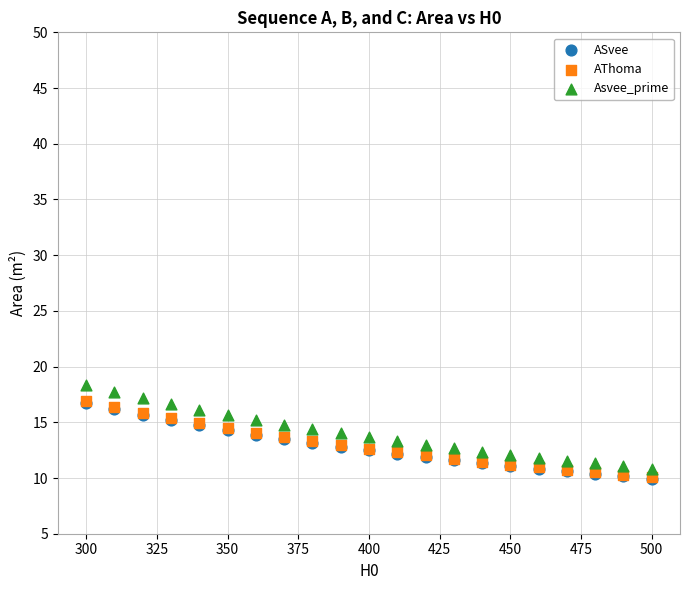

Which series has the largest Y range (max minus min)?

Asvee_prime